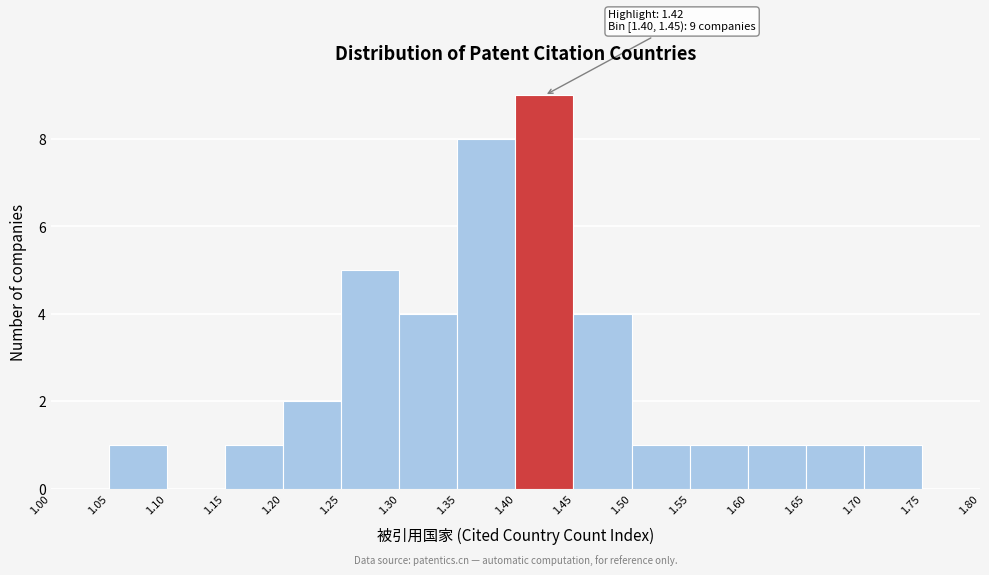

Over which range of the x-axis is the bar tallest?

1.40 to 1.45